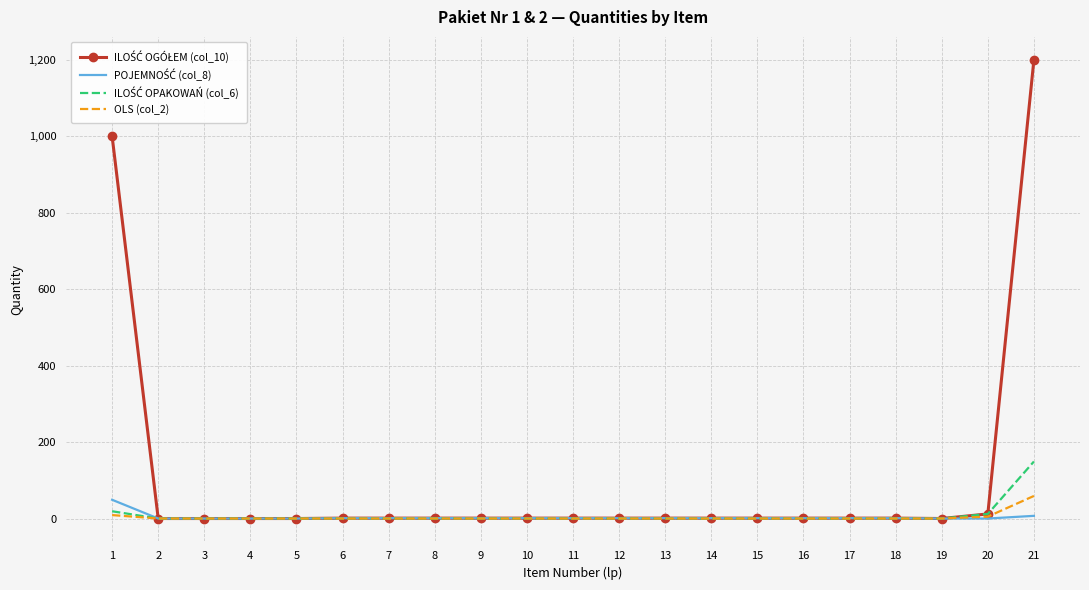

At which category is the sum across all series the highest?

21